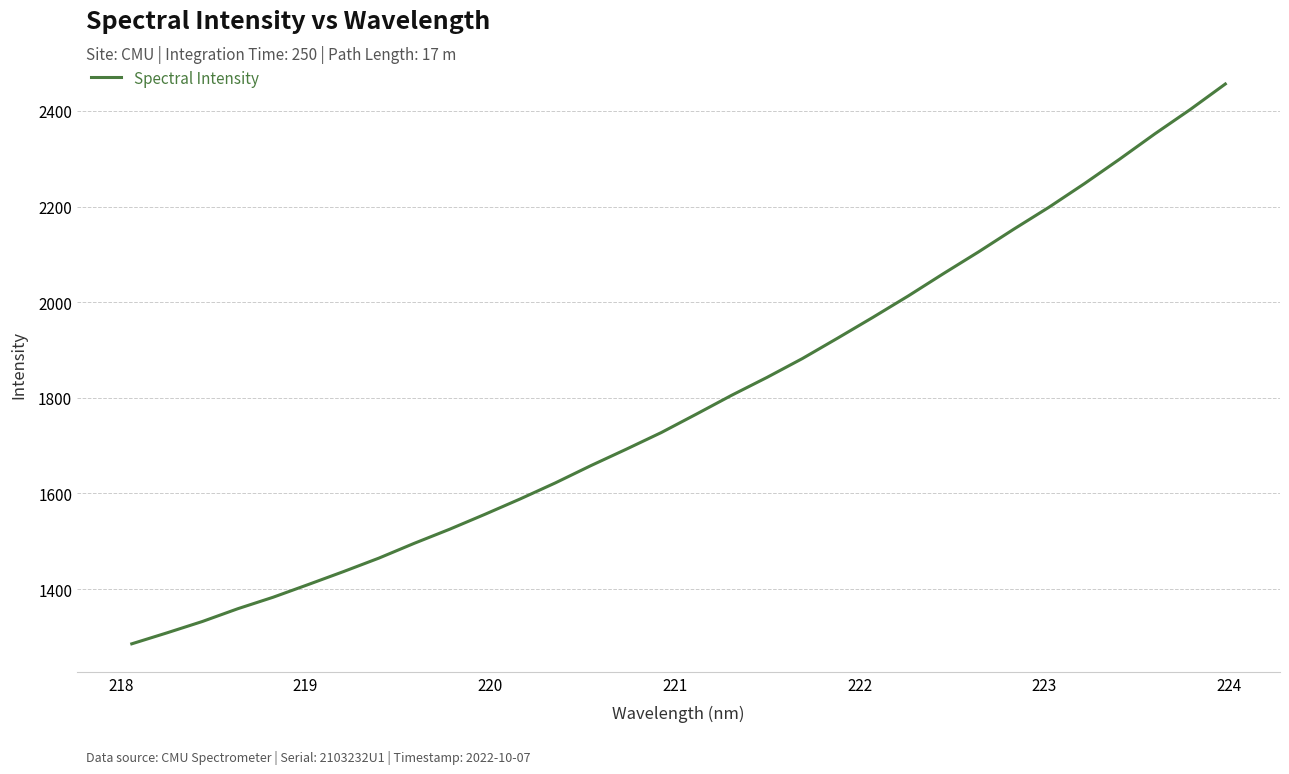

How many lines are shown in the chart?

1